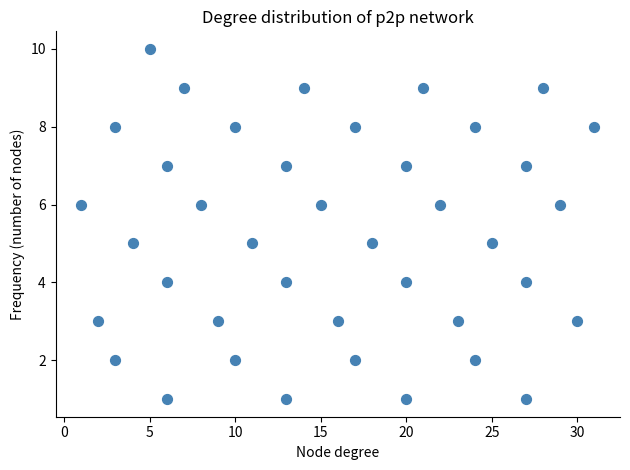

What is the range of Y values (max minus min)?

9